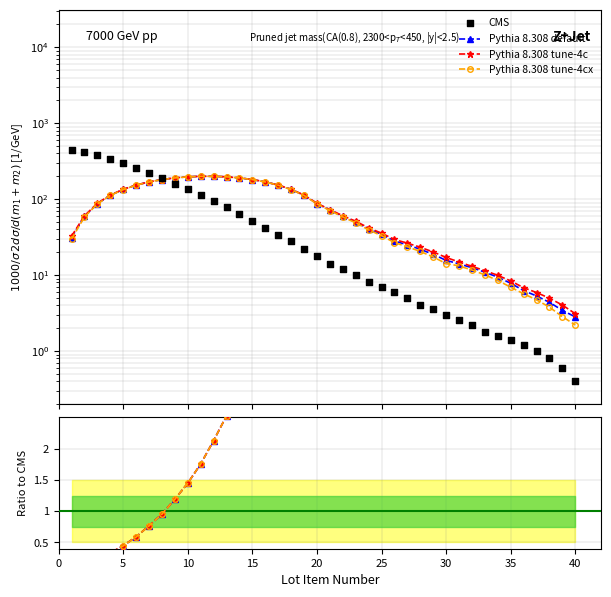

Which series has the largest Y range (max minus min)?

CMS